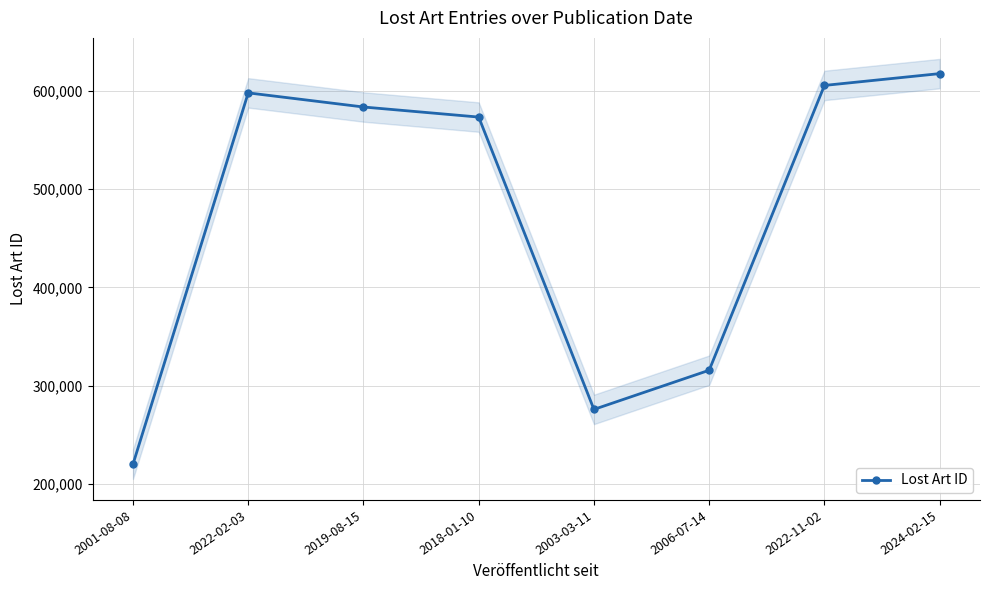

Count the number of data series in this chart.

1